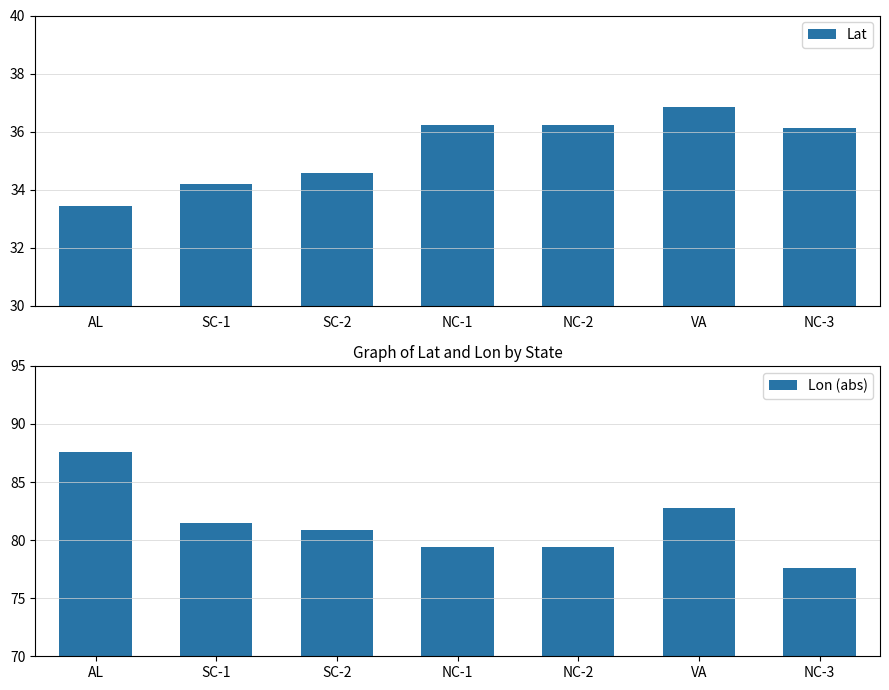

Which category has the highest value in the Lon (abs) series?

AL